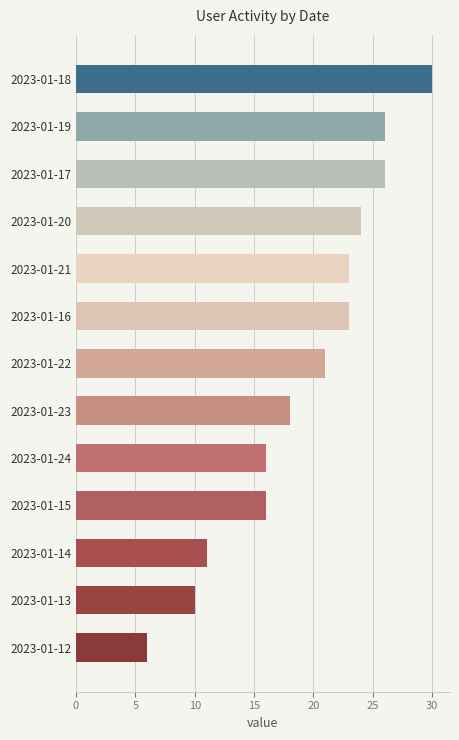

Reading bottom to top, extract all data points from this chart.

6	10	11	16	16	18	21	23	23	24	26	26	30